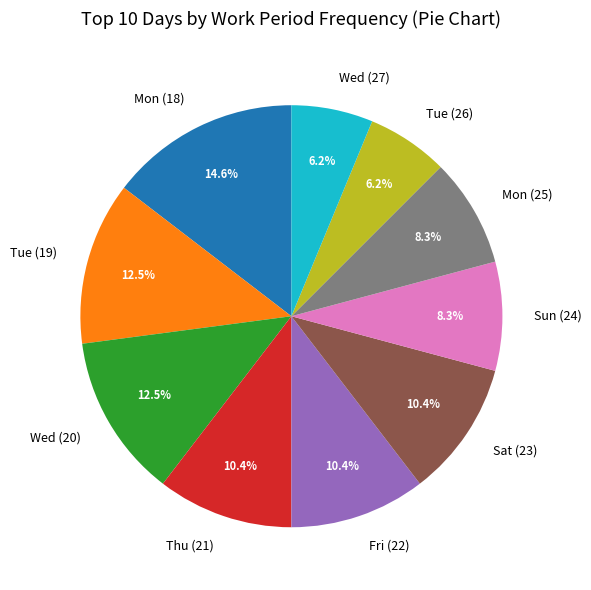

Does any single category account for the majority?

No